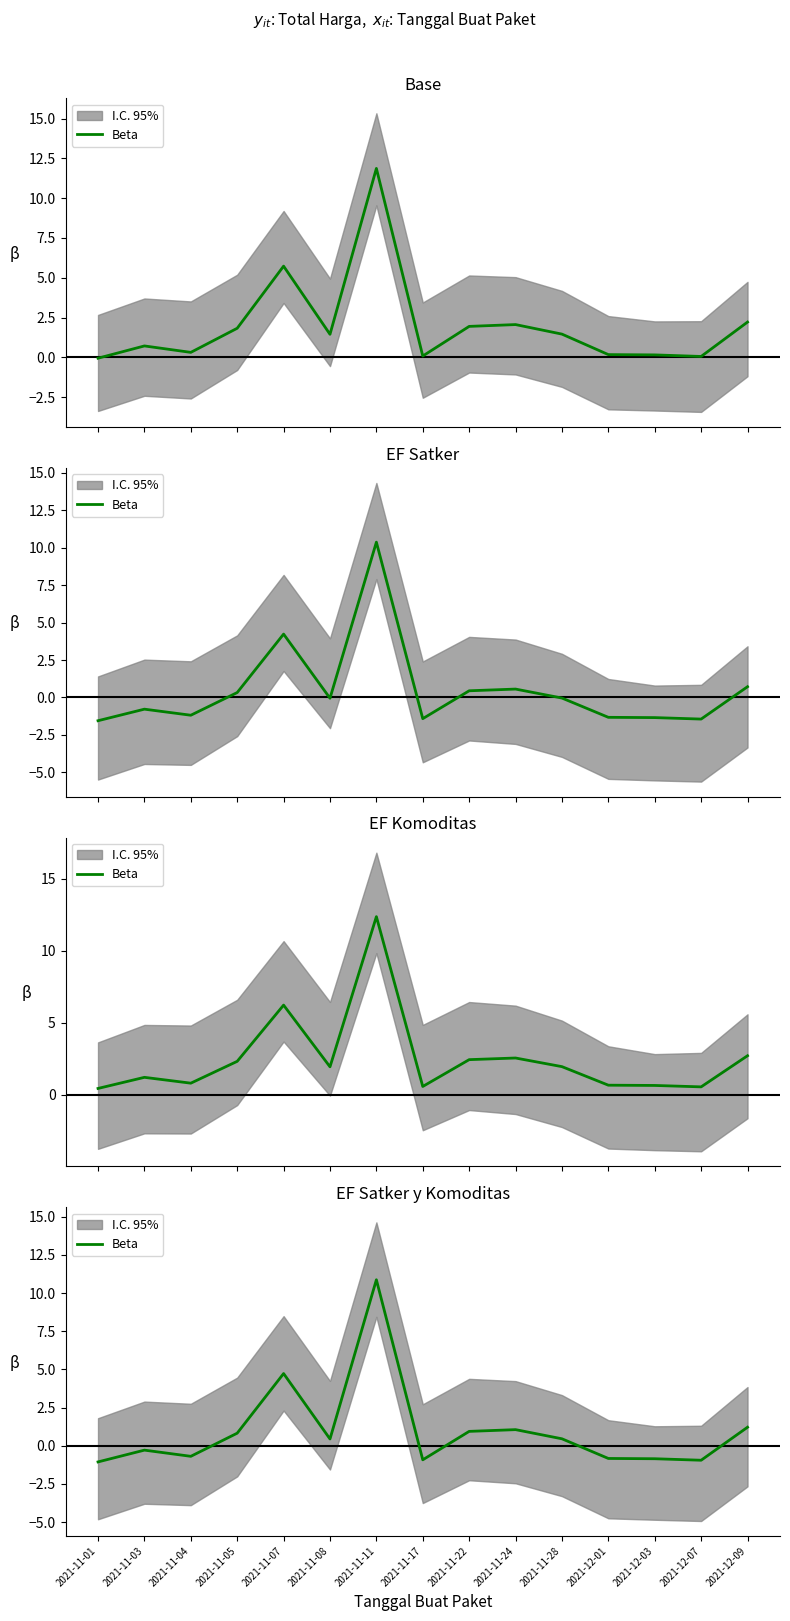

Is it true that the value at 2021-11-05 is 0.8?

True